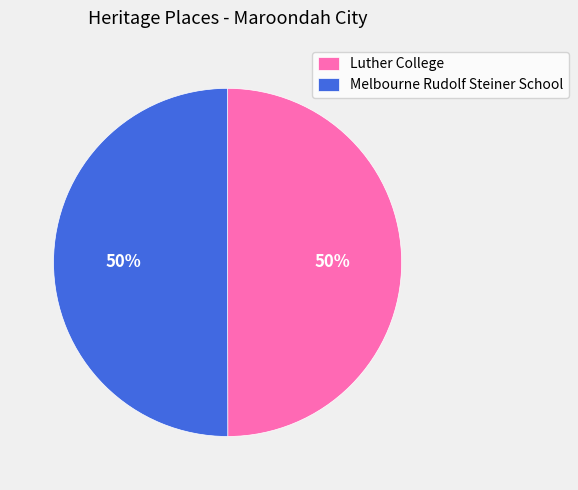

Is it true that Luther College is 40% of the pie?

False